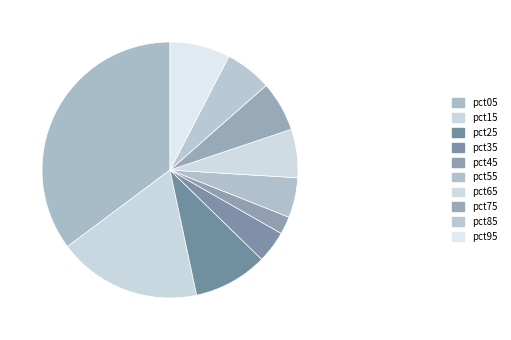

How many slices are in this pie chart?

10